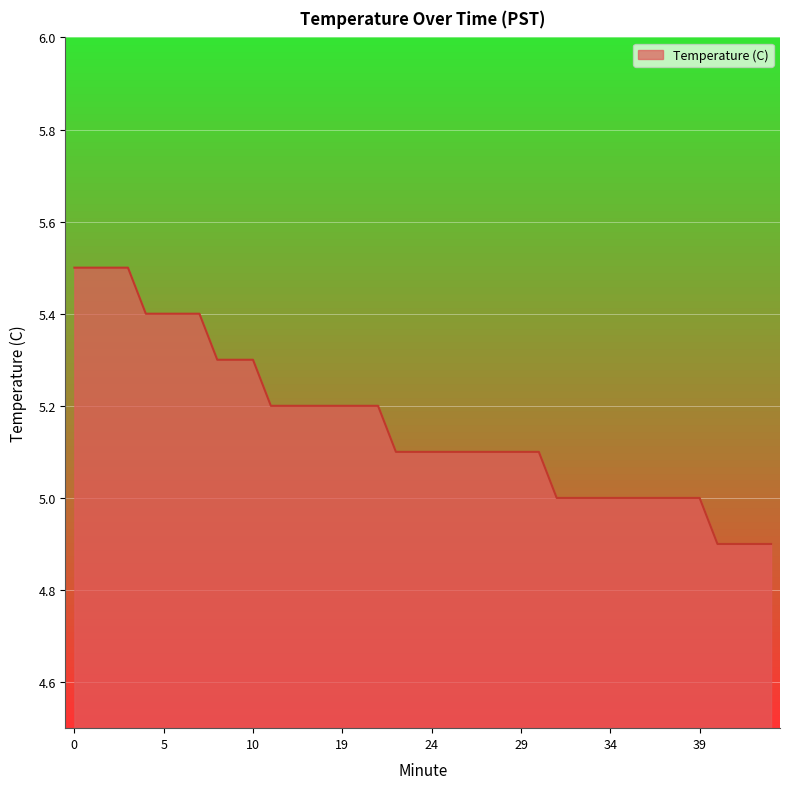

What is the greatest value displayed?

5.5